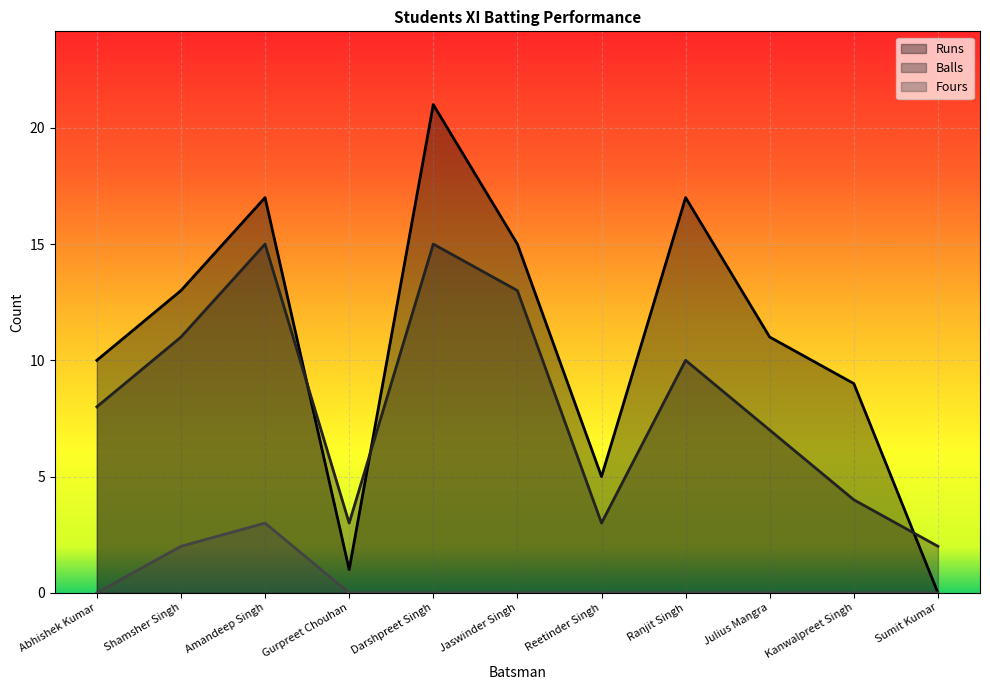

Reading left to right, transcribe all the data shown in this chart.

Runs: Abhishek Kumar=10	Shamsher Singh=13	Amandeep Singh=17	Gurpreet Chouhan=1	Darshpreet Singh=21	Jaswinder Singh=15	Reetinder Singh=5	Ranjit Singh=17	Julius Mangra=11	Kanwalpreet Singh=9	Sumit Kumar=0
Balls: Abhishek Kumar=8	Shamsher Singh=11	Amandeep Singh=15	Gurpreet Chouhan=3	Darshpreet Singh=15	Jaswinder Singh=13	Reetinder Singh=3	Ranjit Singh=10	Julius Mangra=7	Kanwalpreet Singh=4	Sumit Kumar=2
Fours: Abhishek Kumar=0	Shamsher Singh=2	Amandeep Singh=3	Gurpreet Chouhan=0	Darshpreet Singh=0	Jaswinder Singh=0	Reetinder Singh=0	Ranjit Singh=0	Julius Mangra=0	Kanwalpreet Singh=0	Sumit Kumar=0